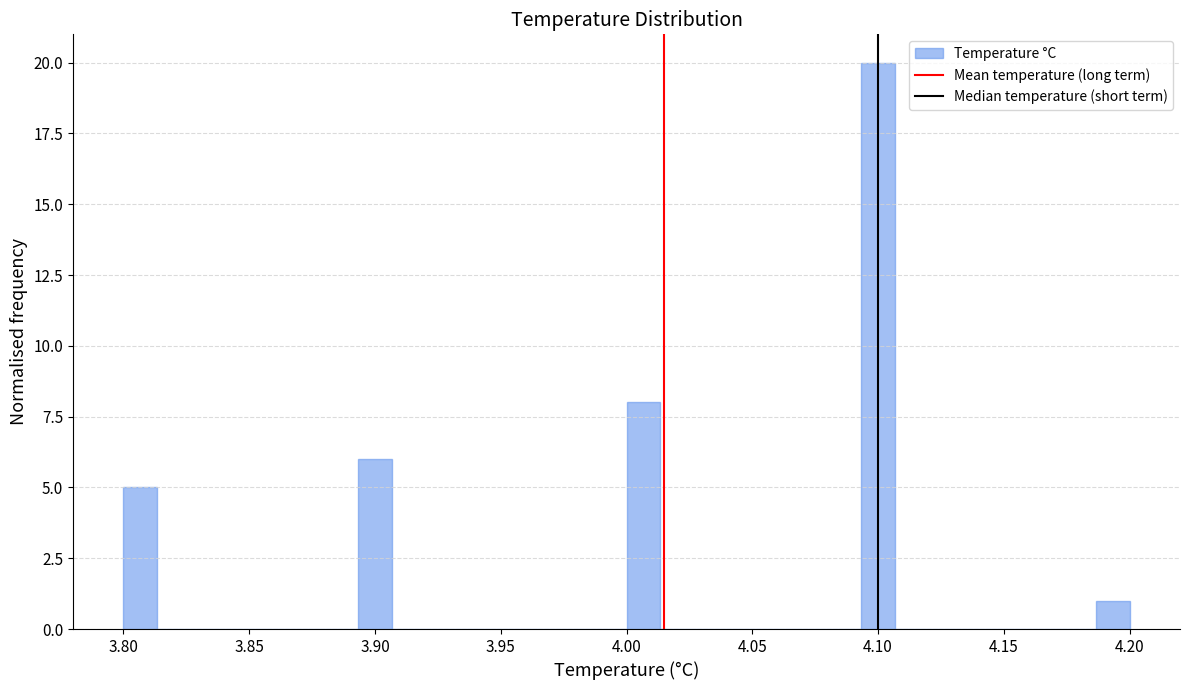

Around what value on the x-axis is the tallest bar? Give the approximate position of its centre, as read against the axis.

4.100